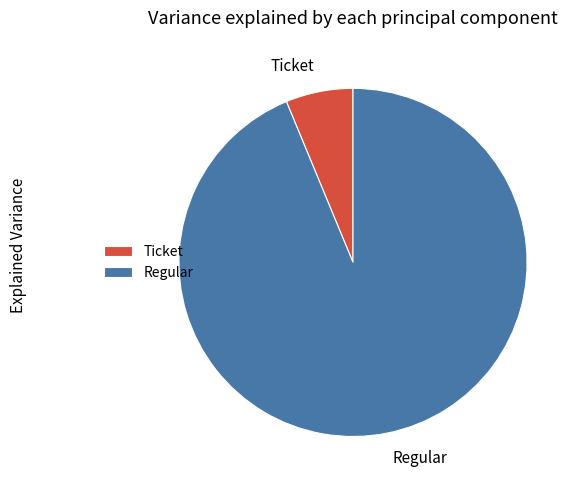

Count the number of slices in the pie.

2